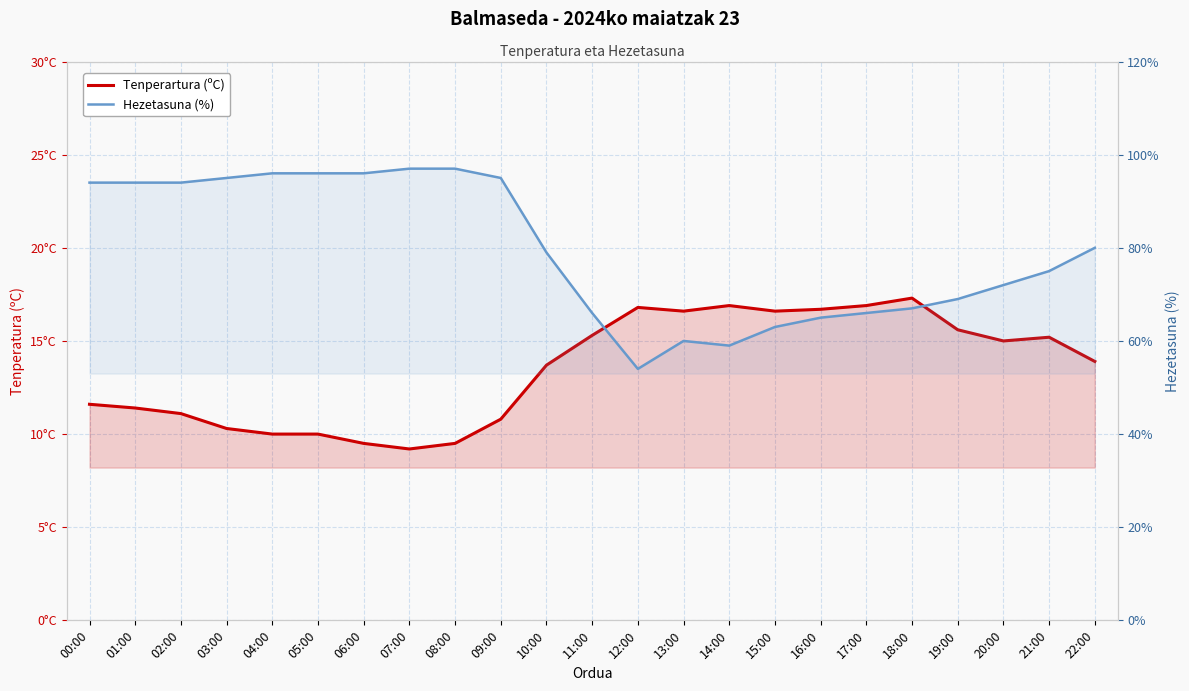

At which category is the sum across all series the highest?

08:00